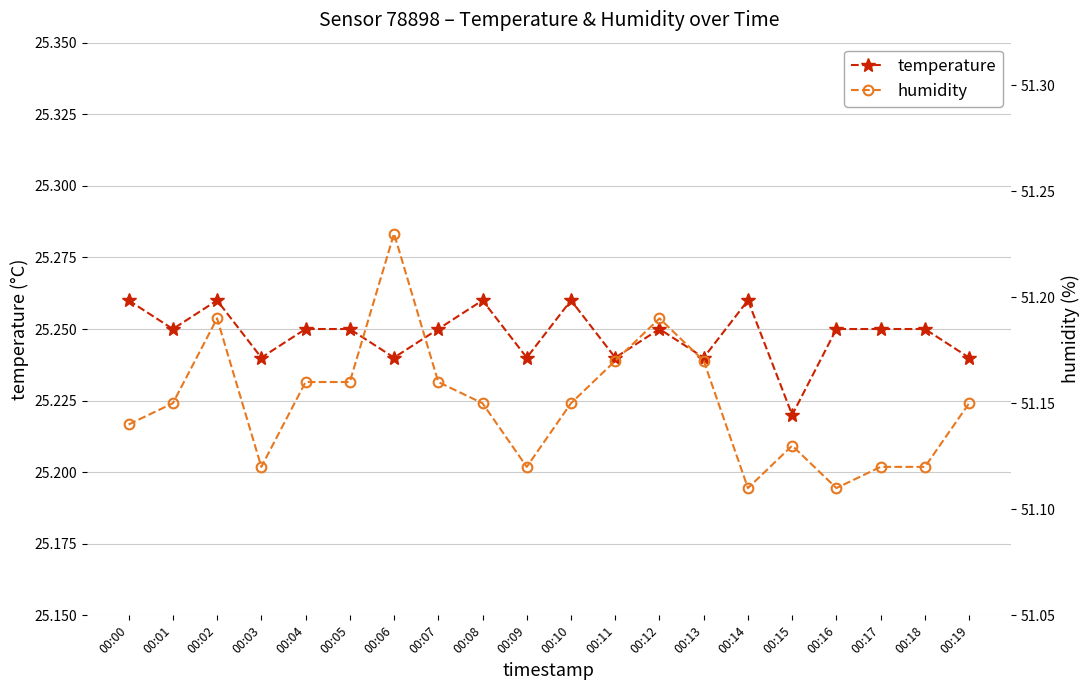

In temperature, how many points are lower than both neighbors (excluding endpoints)?

7